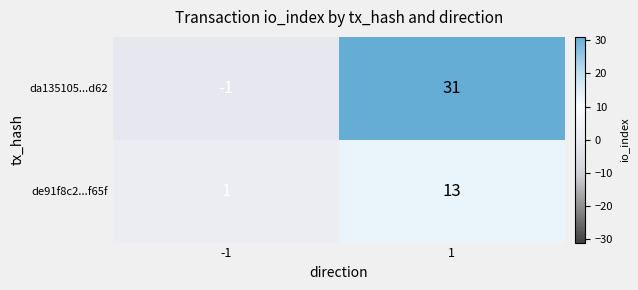

Reading left to right, what are all the values shown in this chart?

da135105...d62: -1	31
de91f8c2...f65f: 1	13